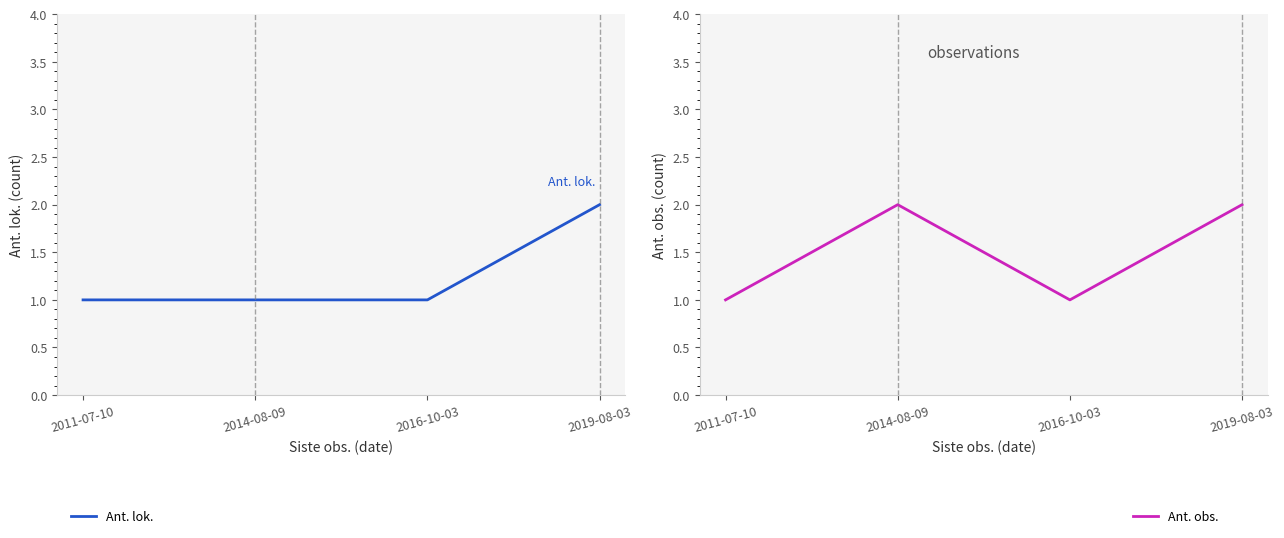

Reading left to right, list all the values displayed in this chart.

Ant. lok.: 2011-07-10=1	2014-08-09=1	2016-10-03=1	2019-08-03=2
Ant. obs.: 2011-07-10=1	2014-08-09=2	2016-10-03=1	2019-08-03=2